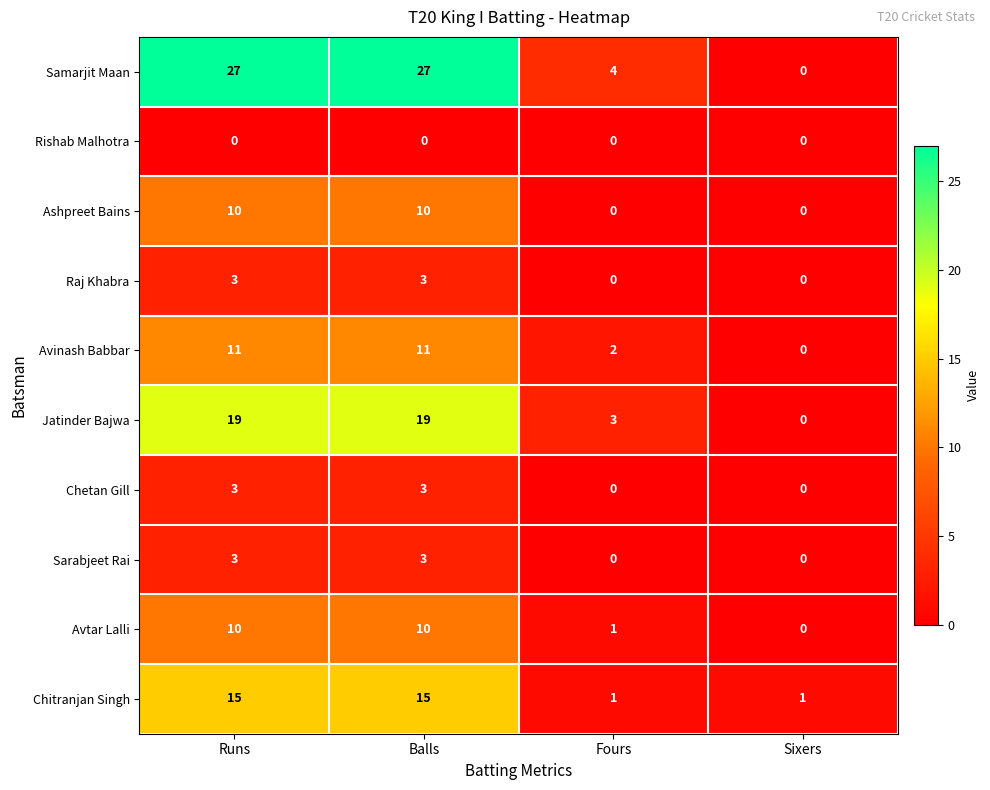

What is the greatest value displayed?

27